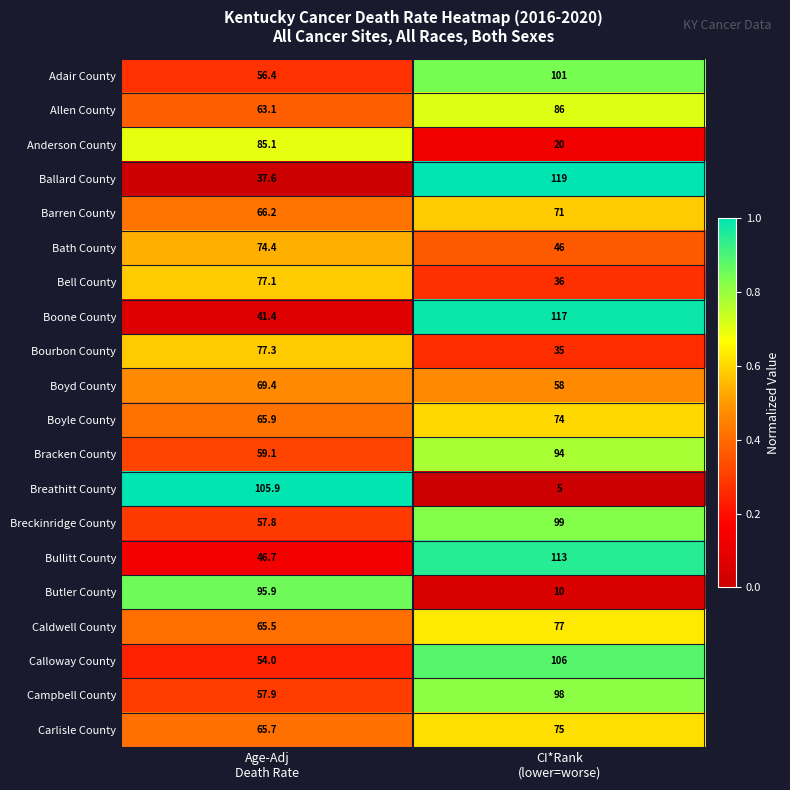

What is the difference between the highest and lowest values at CI*Rank
(lower=worse)?

114.0